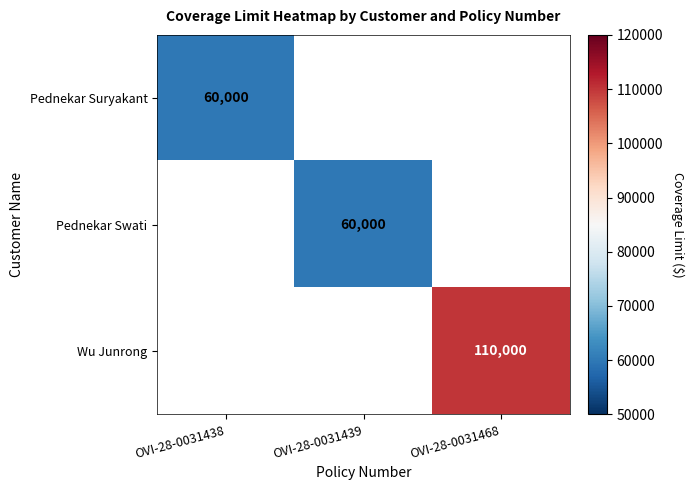

Is it true that Wu Junrong equals 153275 at OVI-28-0031468?

False